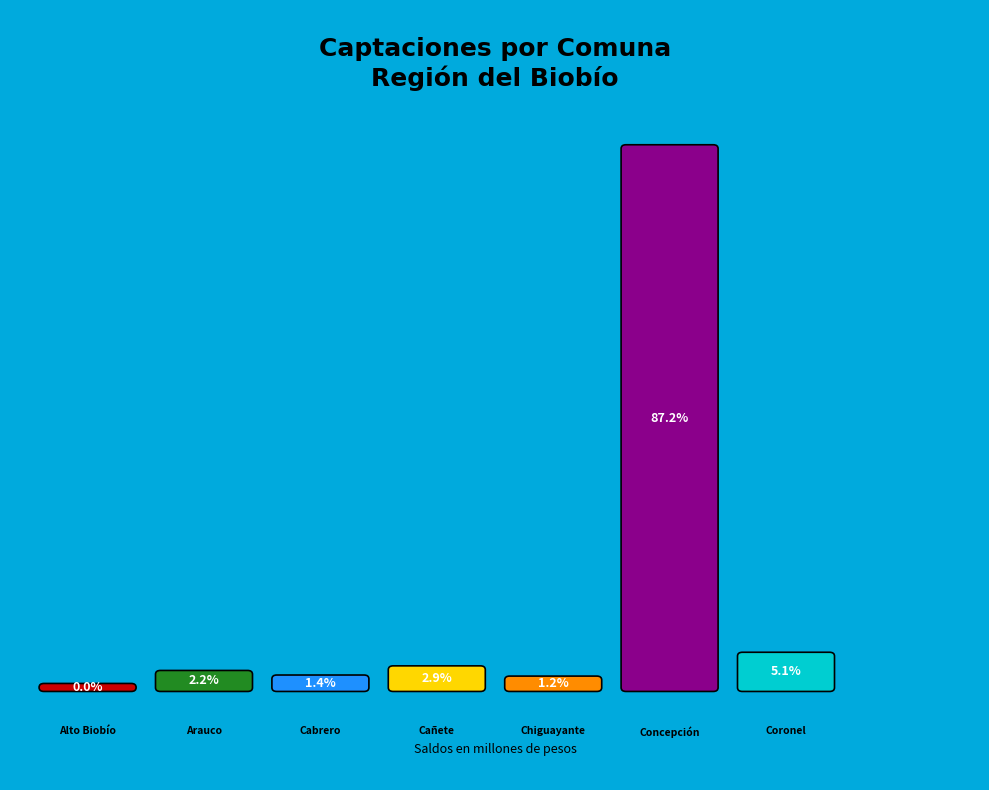

Is there a majority slice in this chart?

Yes